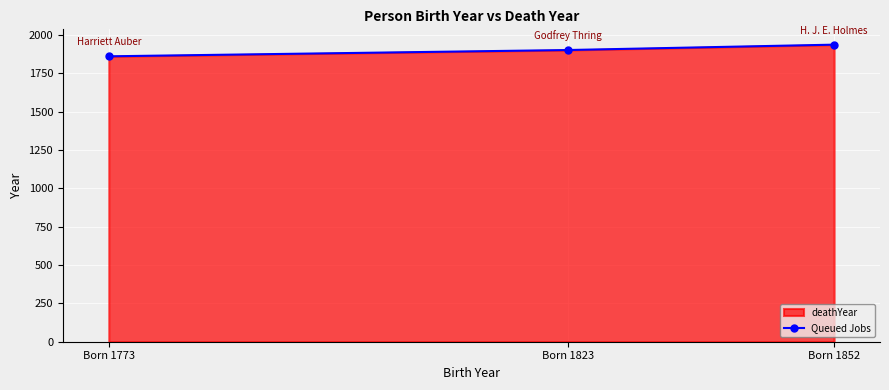

What is the ratio of the value at Born 1823 to the value at Born 1852?

1.0